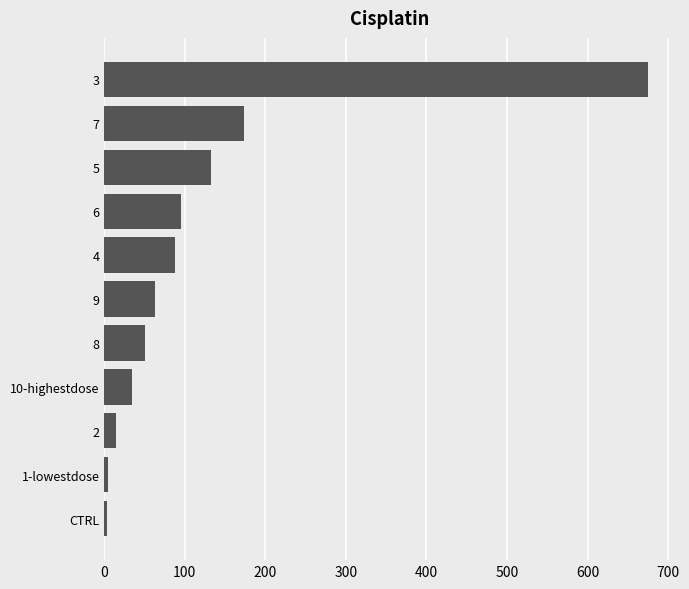

Is it true that the value at 5 is 194.1?

False